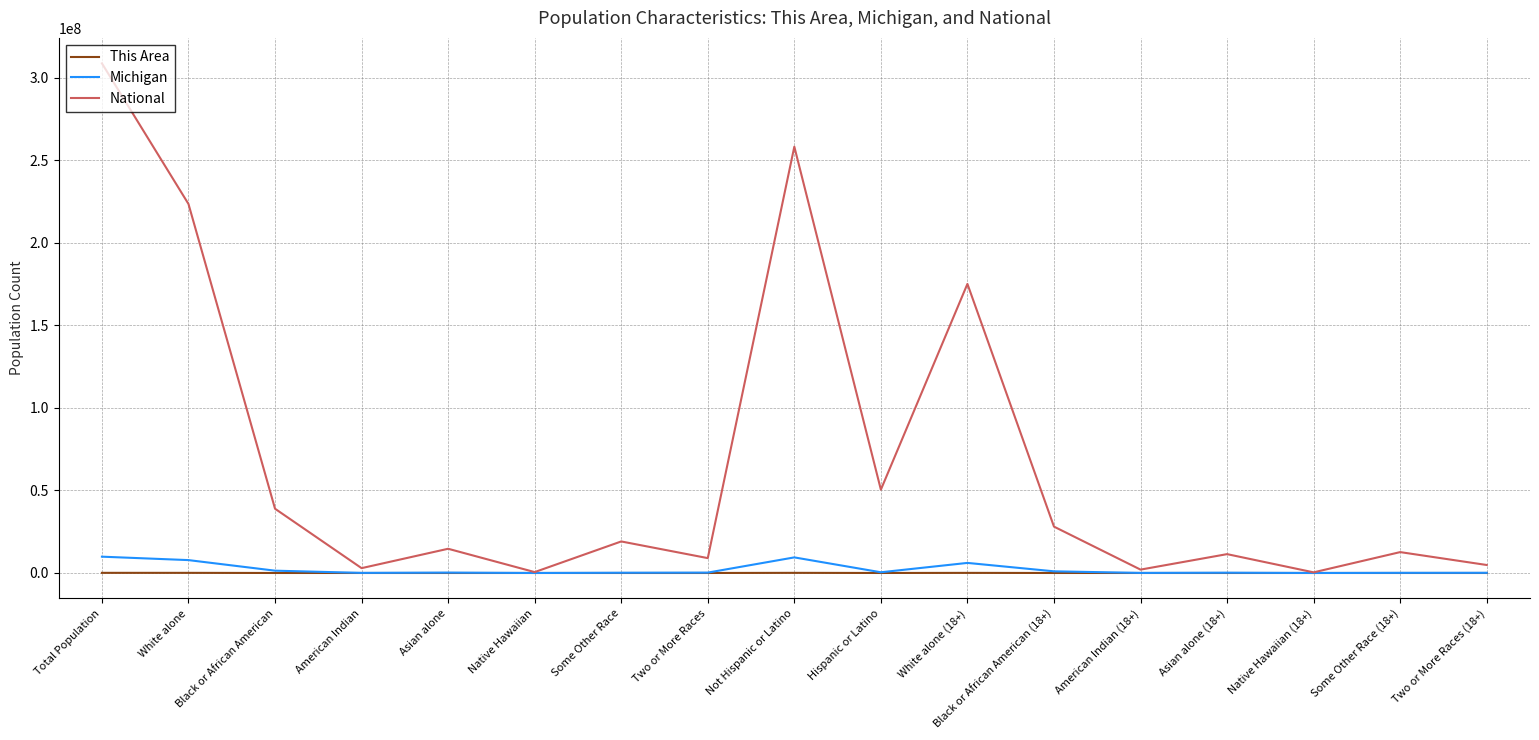

Where does the Michigan series first go above 230319?

Total Population